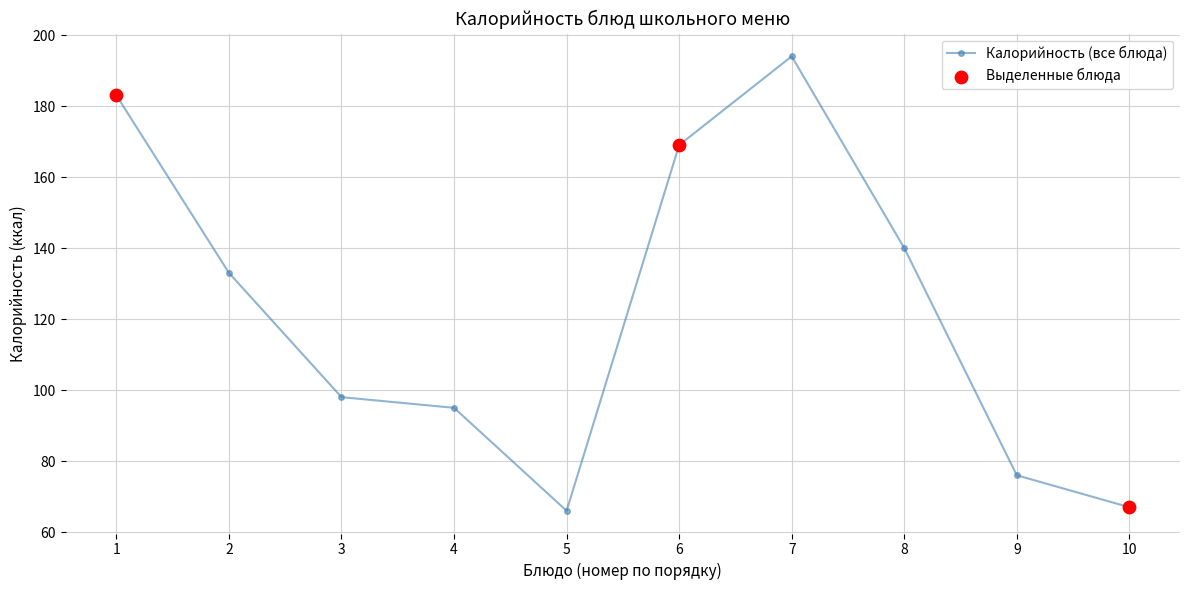

What is the ratio of the value at 10 to the value at 4?

0.7